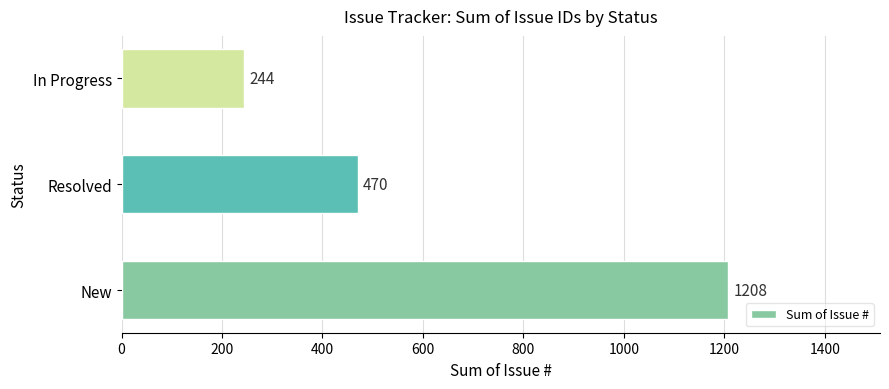

What is the maximum value shown in the chart?

1208